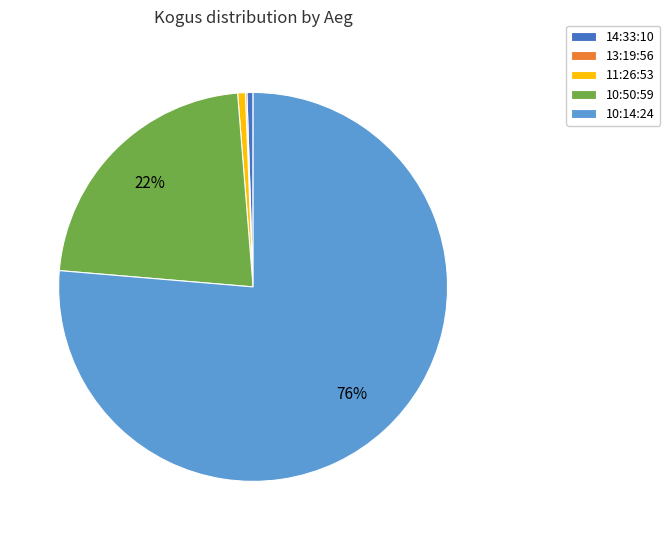

Do 10:14:24 and 11:26:53 together represent more than half of the pie?

Yes